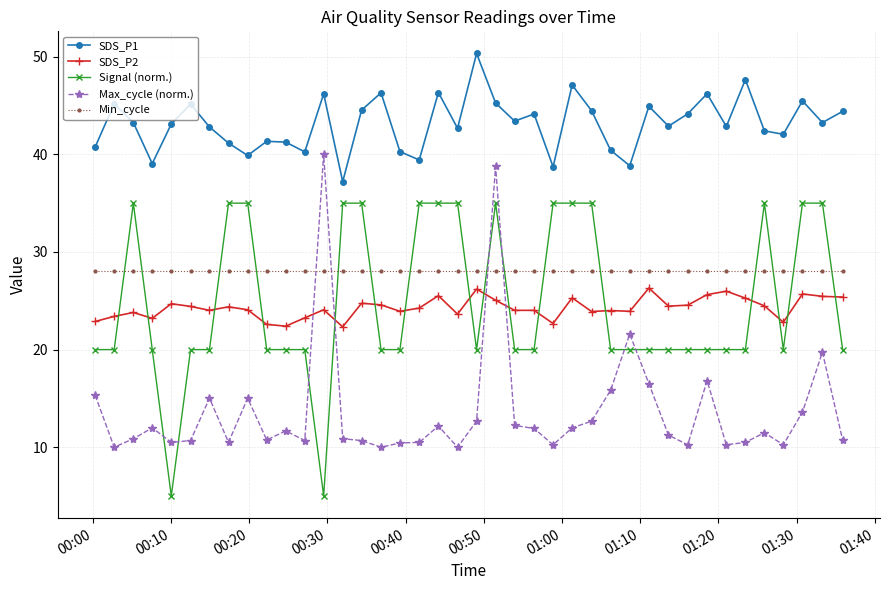

True or false: Signal (norm.) and SDS_P2 intersect in this chart.

True